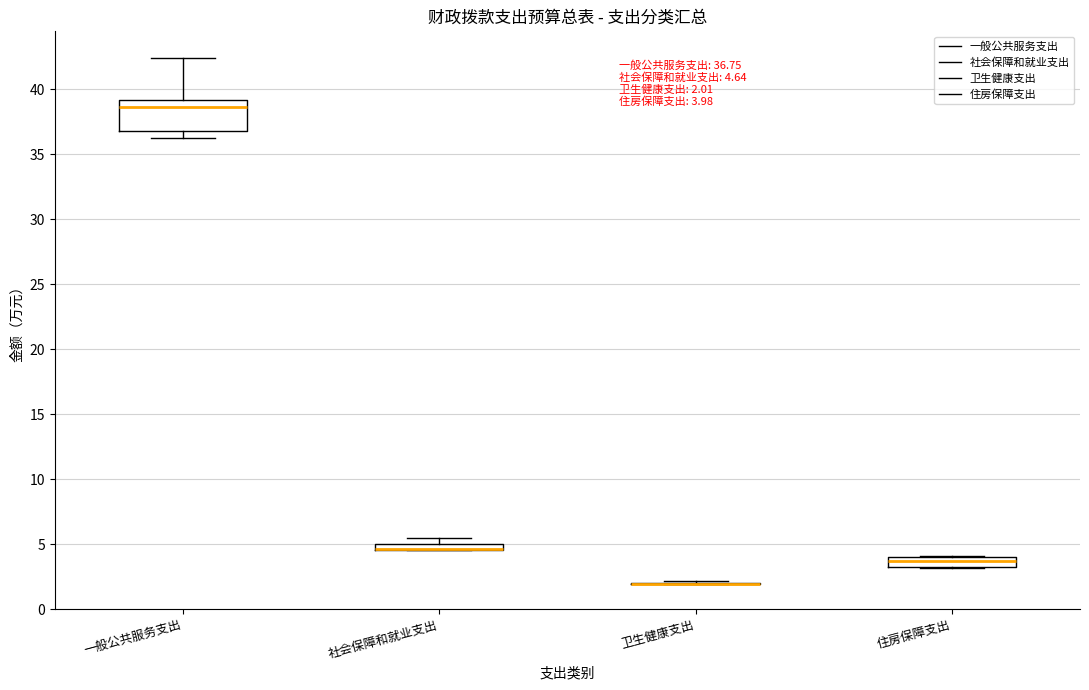

Which box is the tallest, from its lower edge to its upper edge?

一般公共服务支出